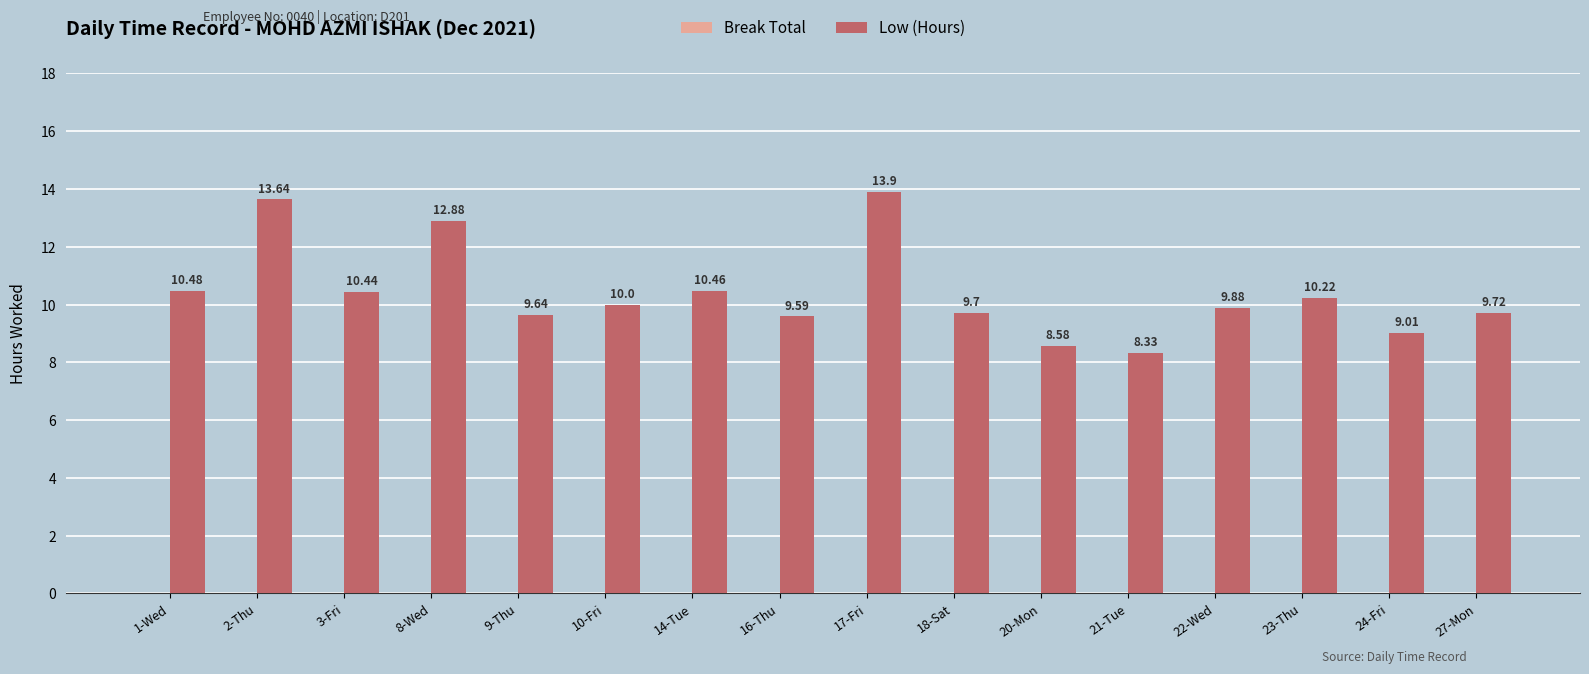

What is the ratio of the value at 8-Wed to the value at 21-Tue?

1.5